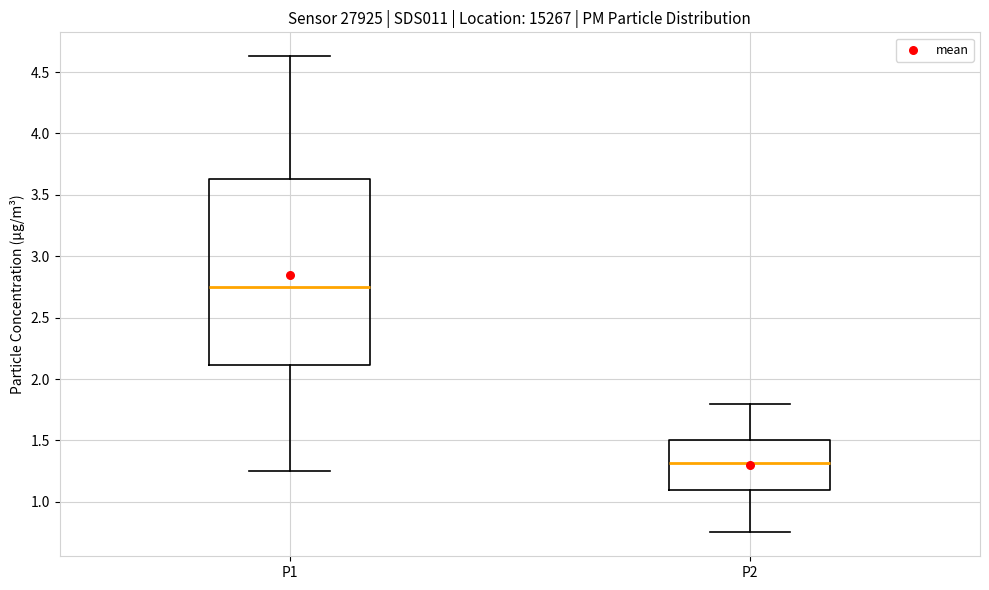

Reading left to right, transcribe this box plot: for each box, give where its median line is, the range the box spans, and where its two whiskers end, as read against the y-axis. The values are not printed on the chart, so give them approximately, as read against the axis.

P1: median 2.75, box 2.10 to 3.65, whiskers 1.25 to 4.65
P2: median 1.30, box 1.10 to 1.50, whiskers 0.75 to 1.80